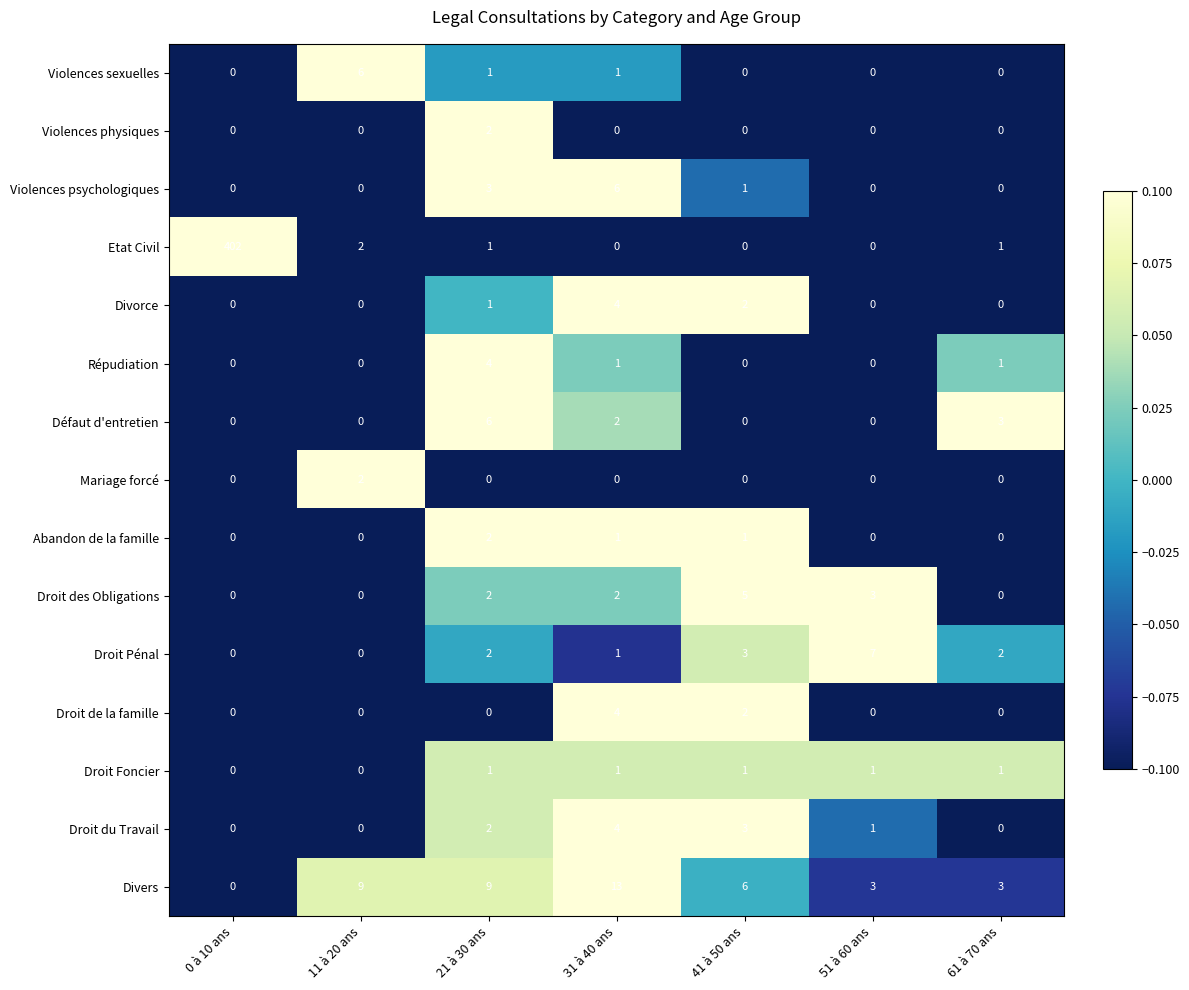

At which category is the sum across all series the highest?

0 à 10 ans